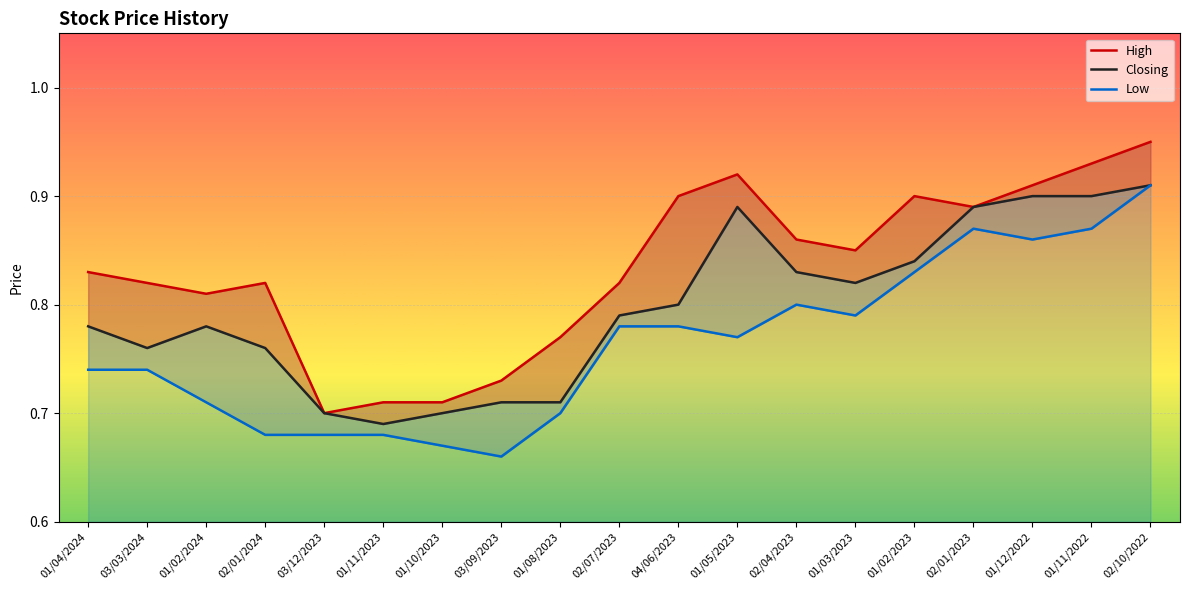

Rank the series at 03/12/2023 from lowest to highest value.

Low, High, Closing